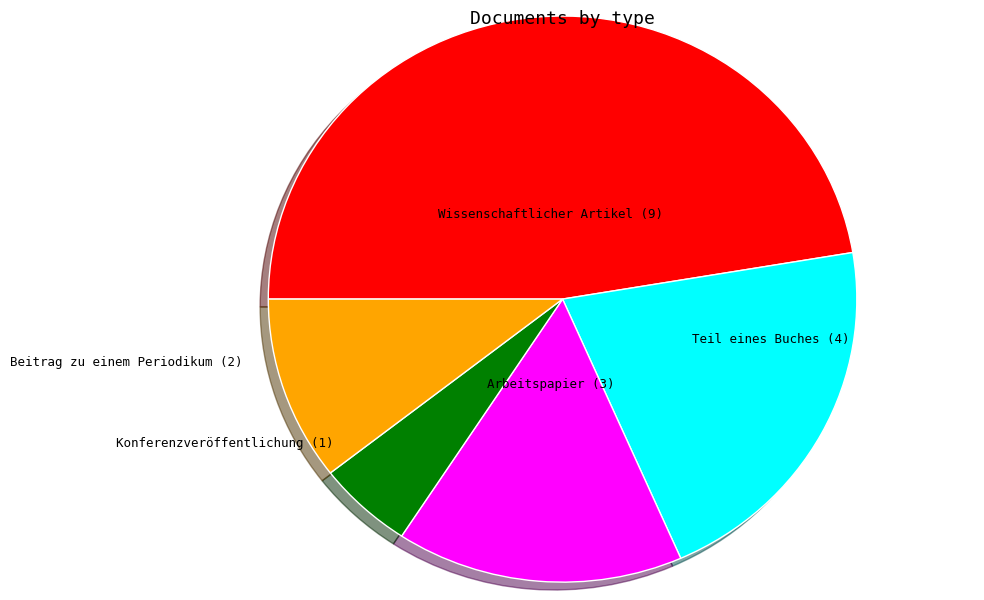

Does any single category account for the majority?

No